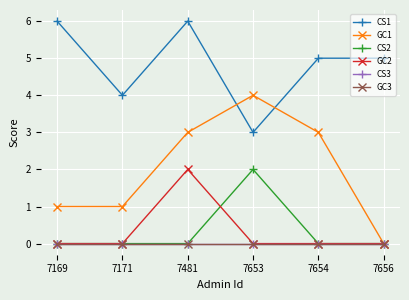

Reading right to left, what are all the values shown in this chart?

CS1: 5	5	3	6	4	6
GC1: 0	3	4	3	1	1
CS2: 0	0	2	0	0	0
GC2: 0	0	0	2	0	0
CS3: 0	0	0	0	0	0
GC3: 0	0	0	0	0	0